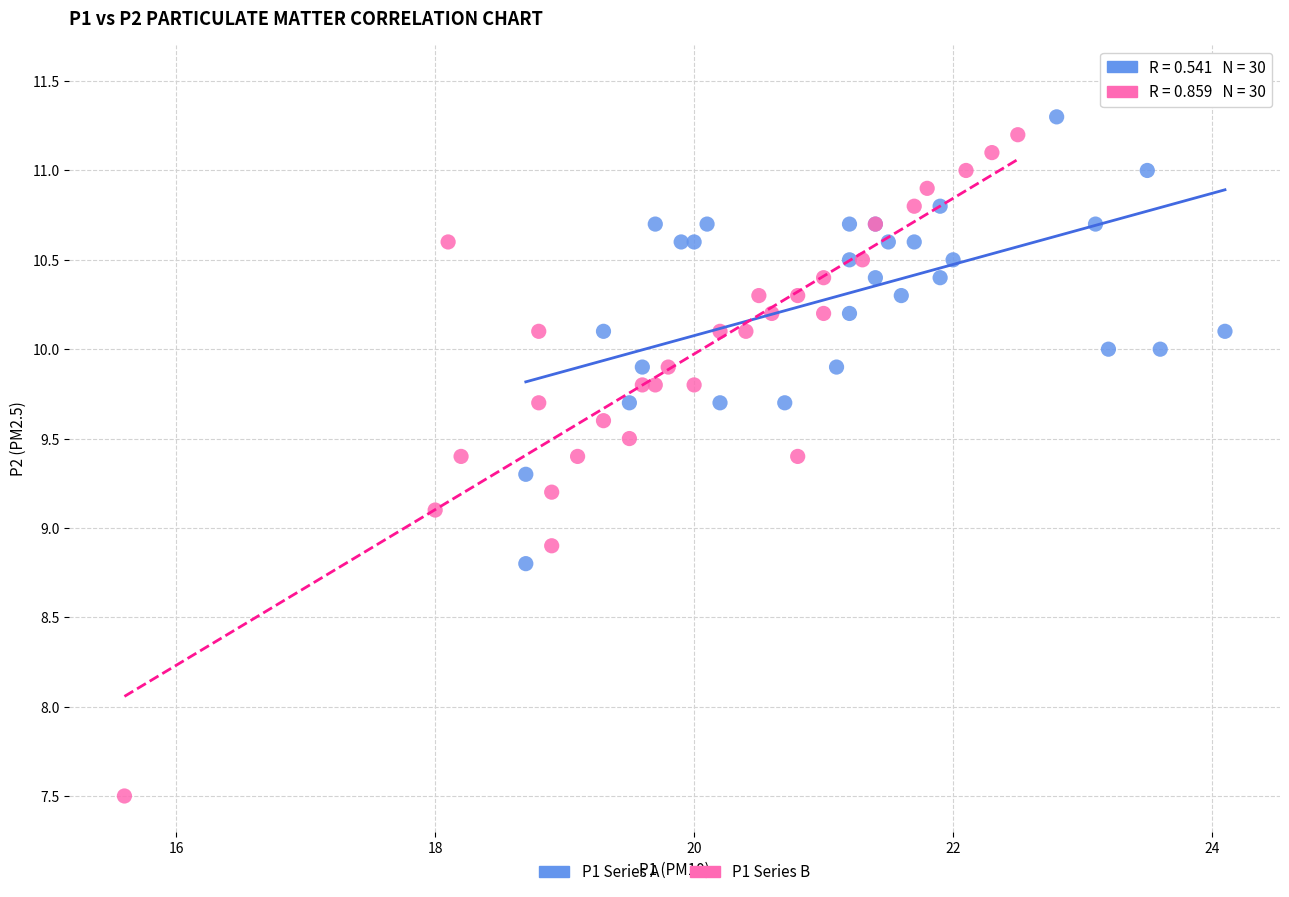

Which series reaches the maximum Y coordinate?

P1 Series A